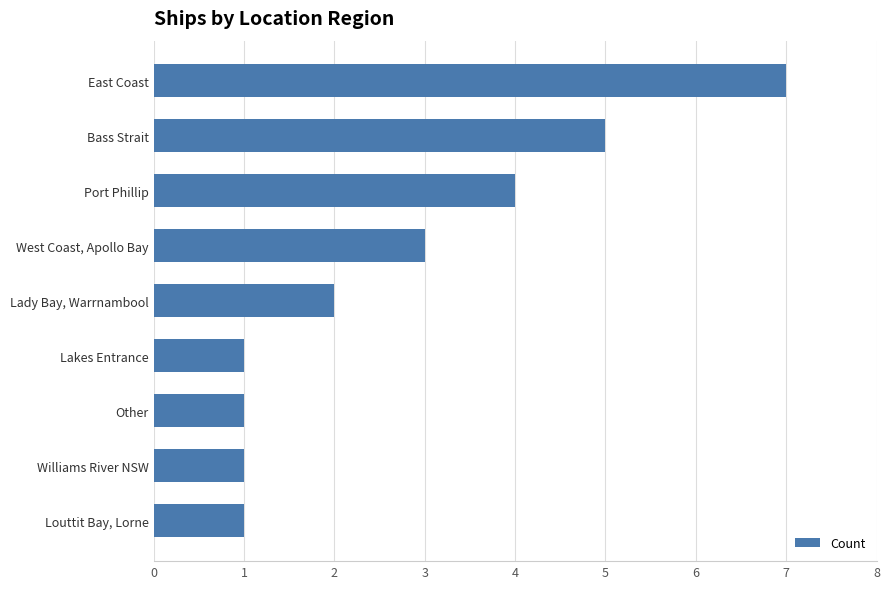

How many data points are less than 2?

4